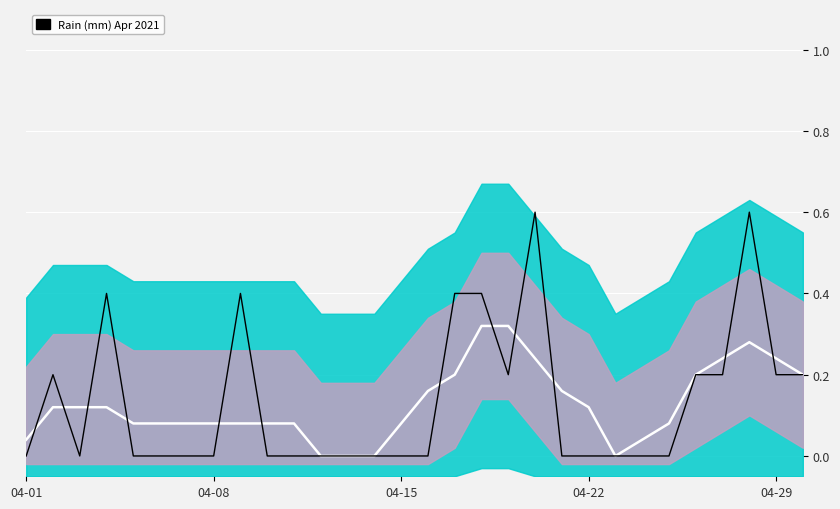

How many interior local peaks does the rain series have?

5